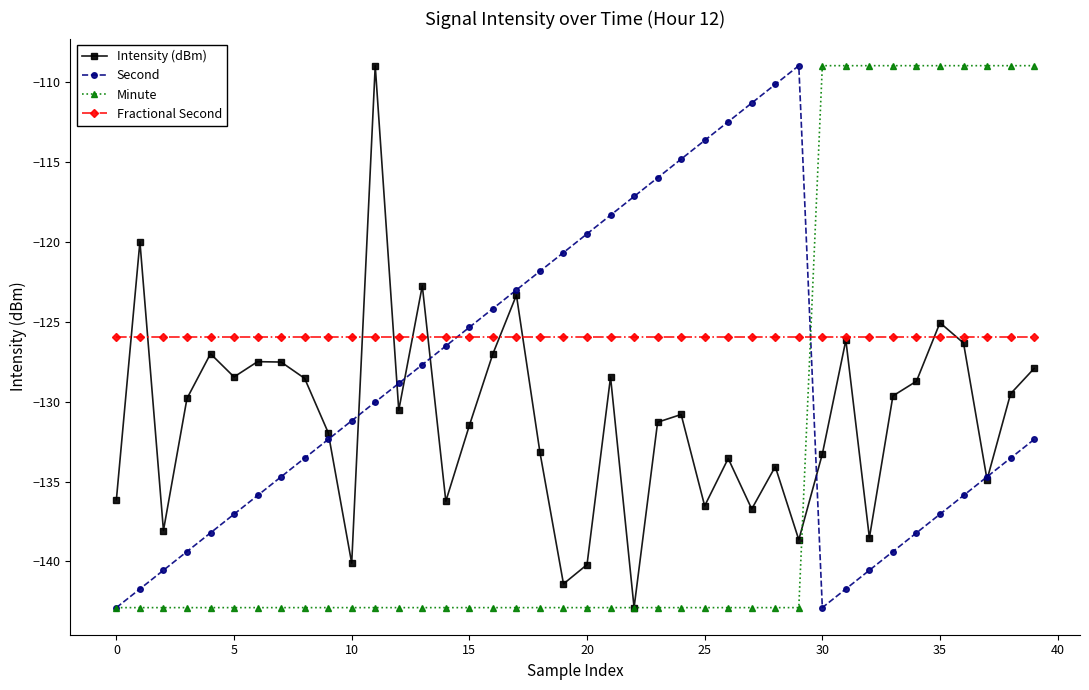

How many values in the Intensity (dBm) series are below -130?

21